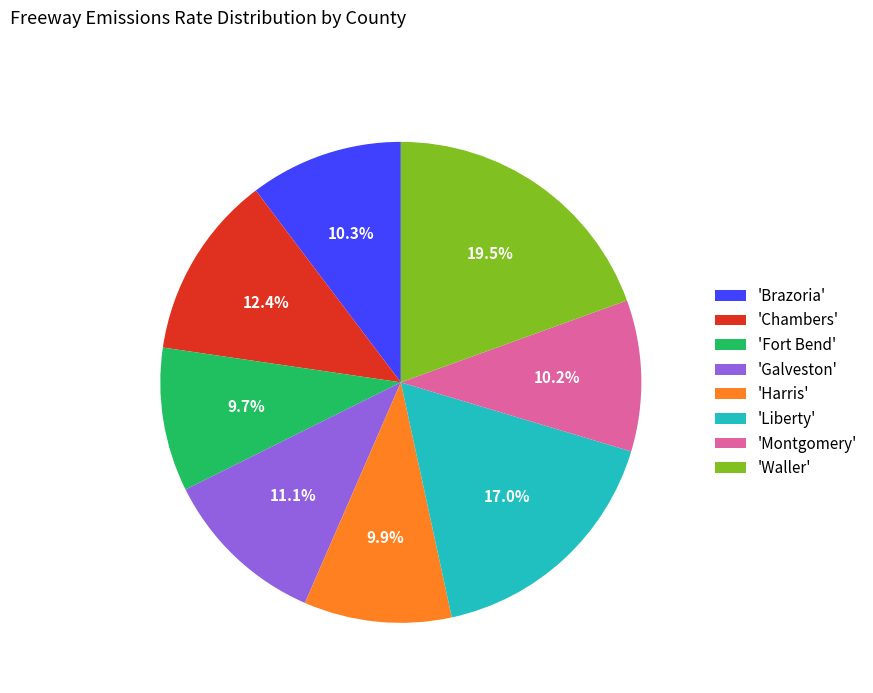

Which has a higher value, 'Galveston' or 'Harris'?

'Galveston'